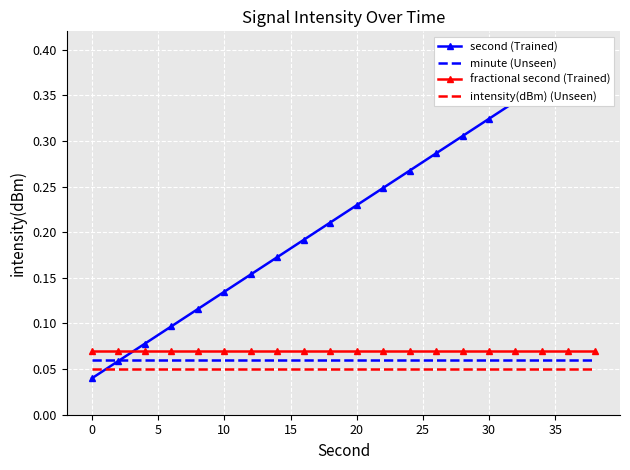

True or false: intensity(dBm) (Unseen) has more than 2 interior local peaks.

False